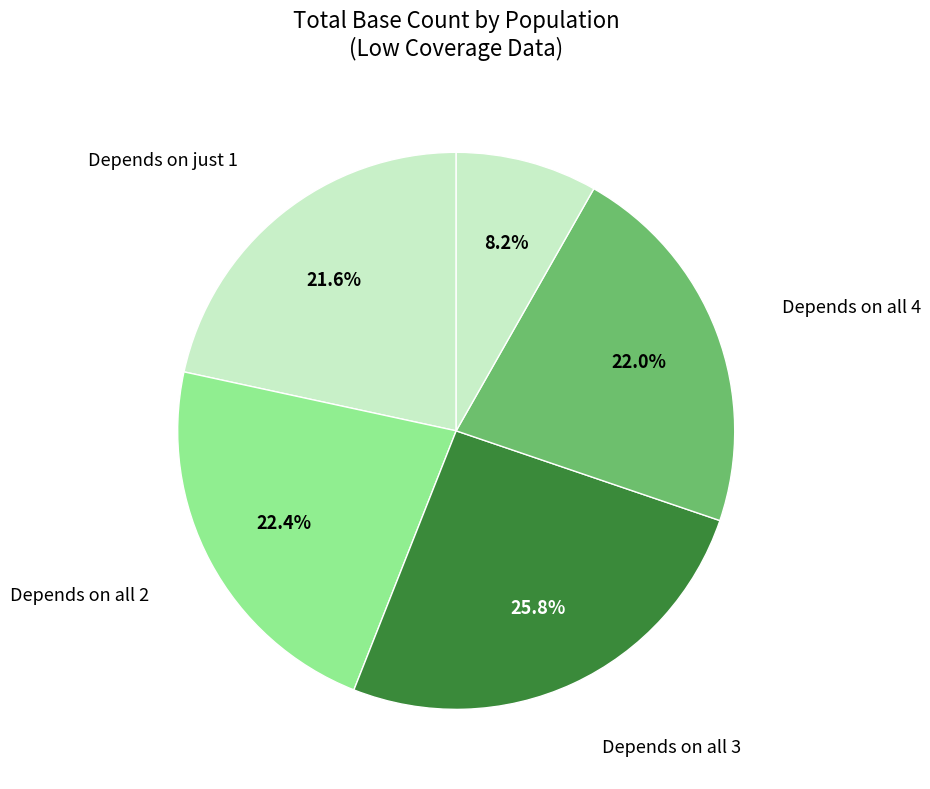

Count the number of slices in the pie.

5